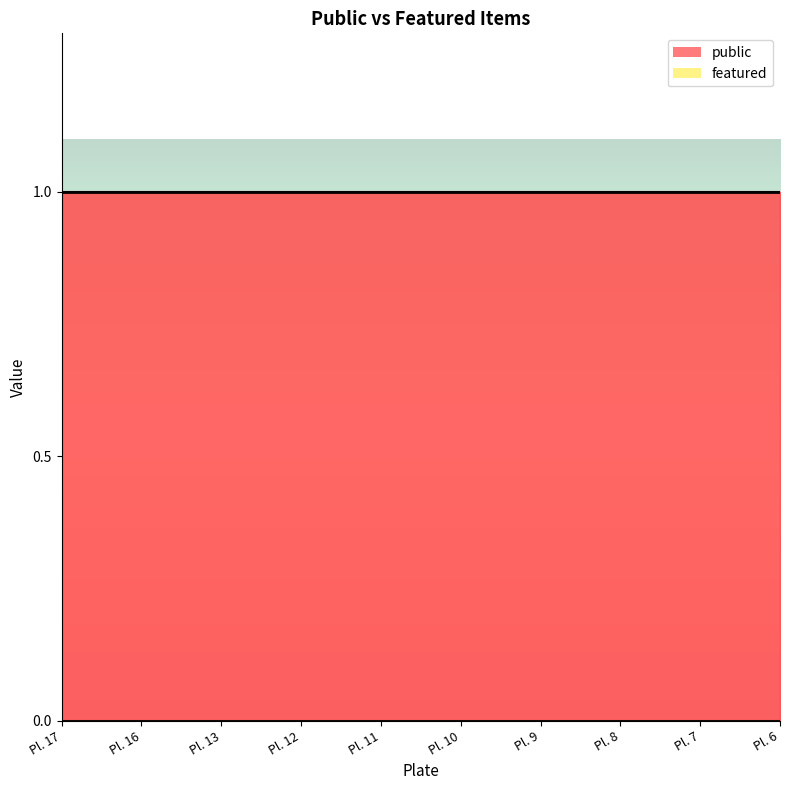

True or false: featured and public cross at least once.

False